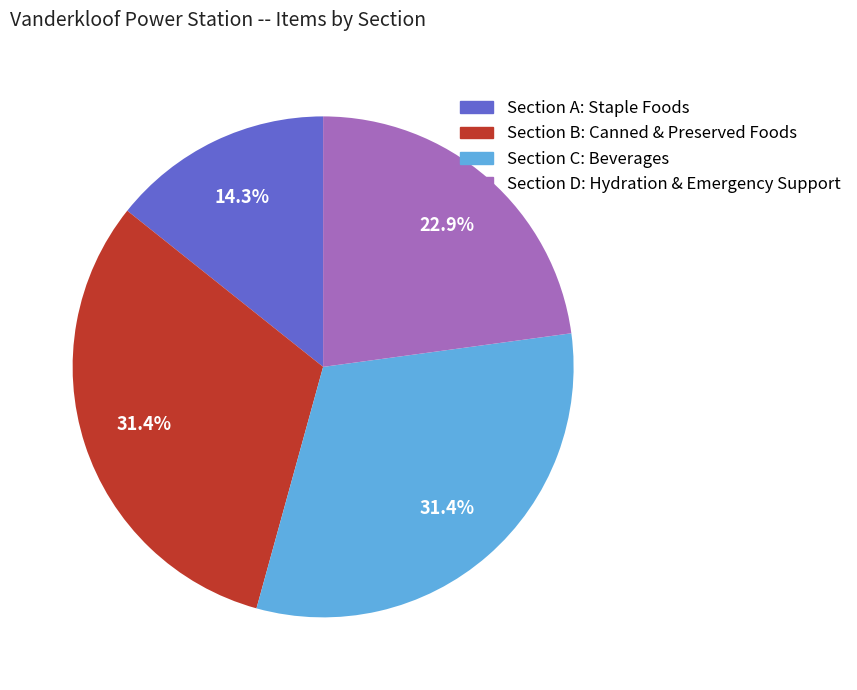

Is Section B: Canned & Preserved Foods the majority of the pie?

No